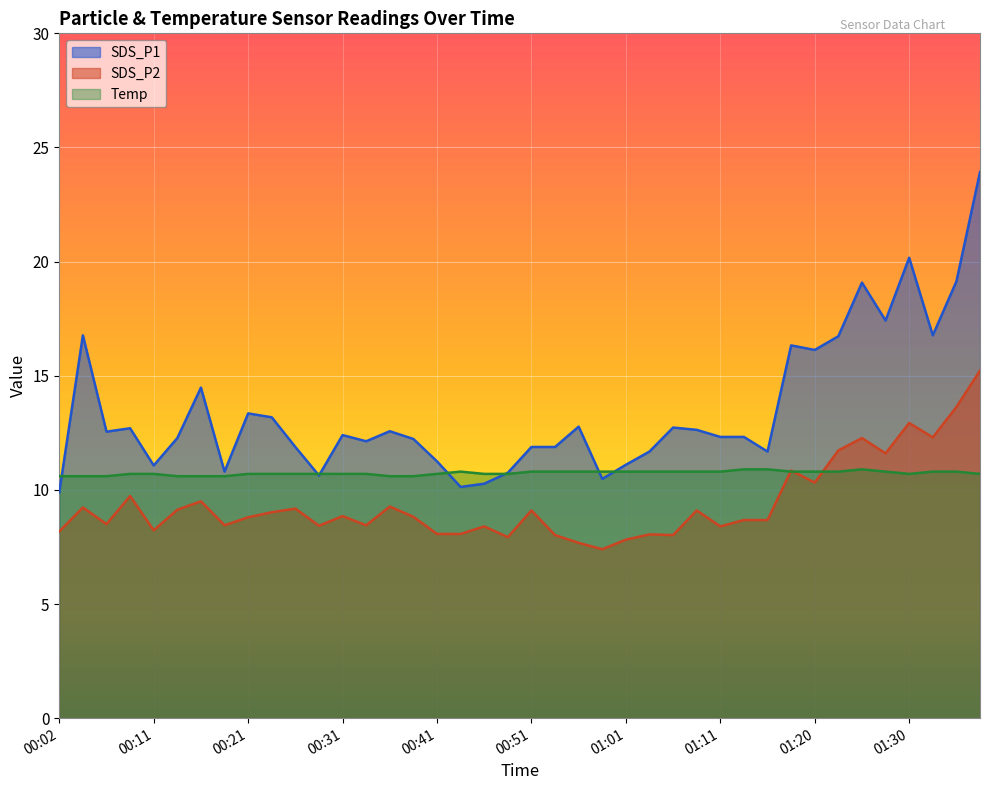

Reading left to right, extract all data points from this chart.

SDS_P1: 9.9	16.8	12.6	12.7	11.1	12.3	14.5	10.8	13.3	13.2	11.9	10.6	12.4	12.1	12.6	12.2	11.2	10.1	10.3	10.8	11.9	11.9	12.8	10.5	11.1	11.7	12.7	12.6	12.3	12.3	11.7	16.3	16.1	16.7	19.1	17.4	20.2	16.8	19.1	23.9
SDS_P2: 8.2	9.2	8.5	9.7	8.2	9.1	9.5	8.4	8.8	9.0	9.2	8.4	8.8	8.4	9.3	8.8	8.1	8.1	8.4	7.9	9.1	8.0	7.7	7.4	7.8	8.1	8.0	9.1	8.4	8.7	8.7	10.8	10.3	11.7	12.3	11.6	12.9	12.3	13.6	15.2
Temp: 10.6	10.6	10.6	10.7	10.7	10.6	10.6	10.6	10.7	10.7	10.7	10.7	10.7	10.7	10.6	10.6	10.7	10.8	10.7	10.7	10.8	10.8	10.8	10.8	10.8	10.8	10.8	10.8	10.8	10.9	10.9	10.8	10.8	10.8	10.9	10.8	10.7	10.8	10.8	10.7